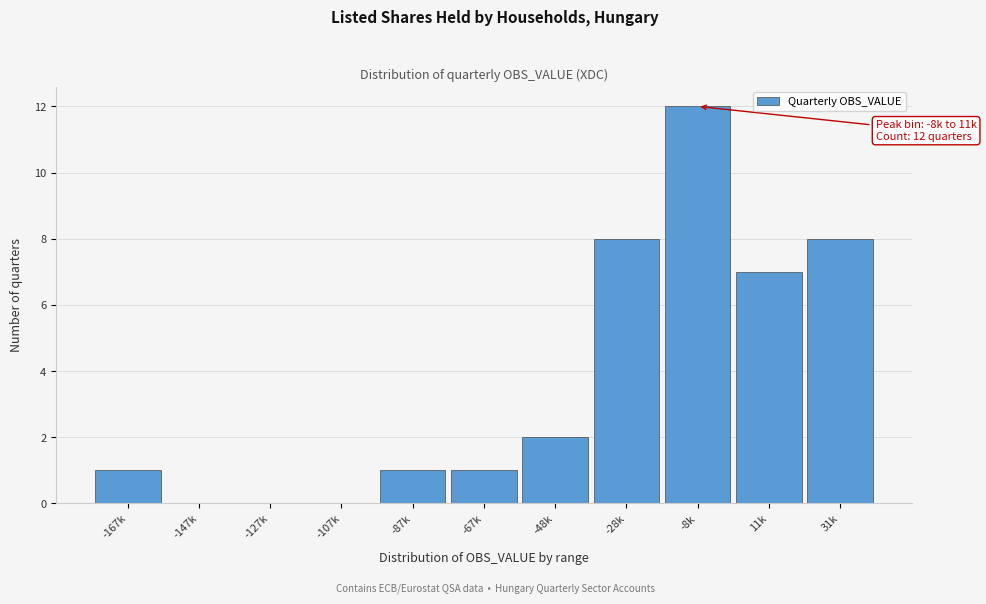

Reading right to left, list all the values displayed in this chart.

31k=8	11k=7	-8k=12	-28k=8	-48k=2	-67k=1	-87k=1	-107k=0	-127k=0	-147k=0	-167k=1